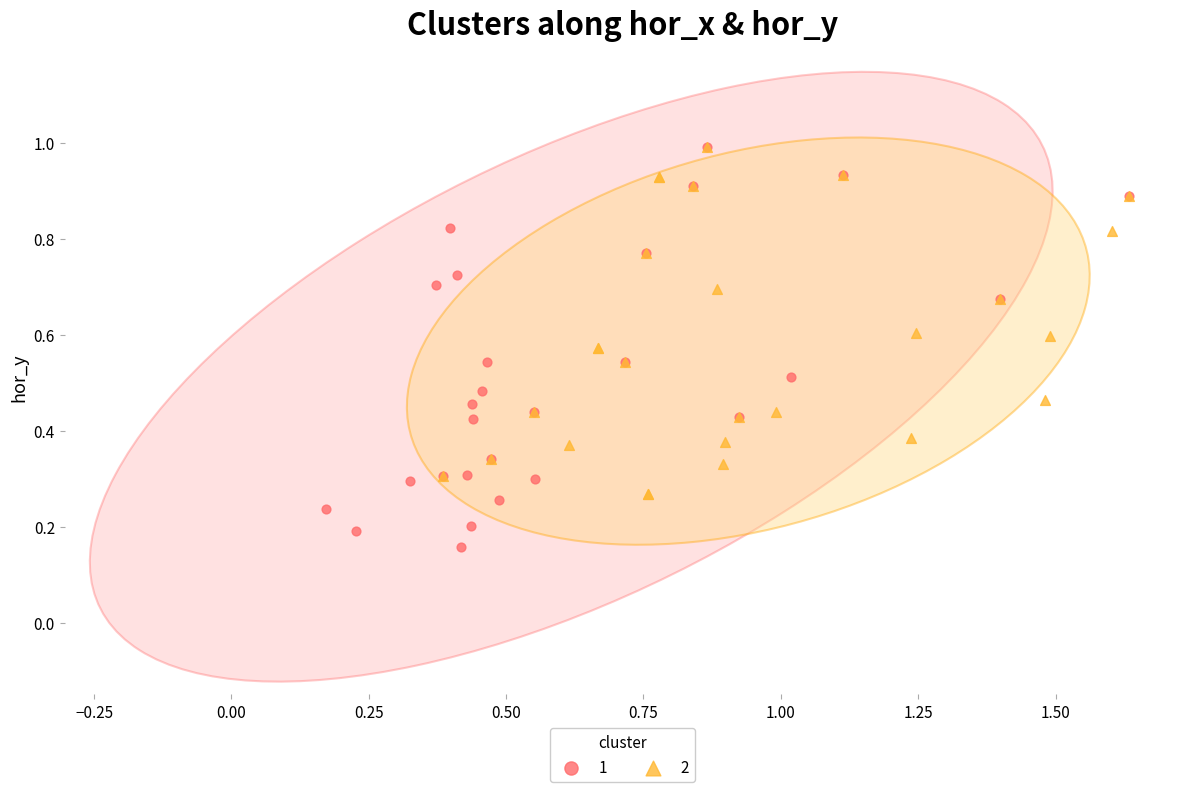

What are all the series names shown in the legend?

1, 2